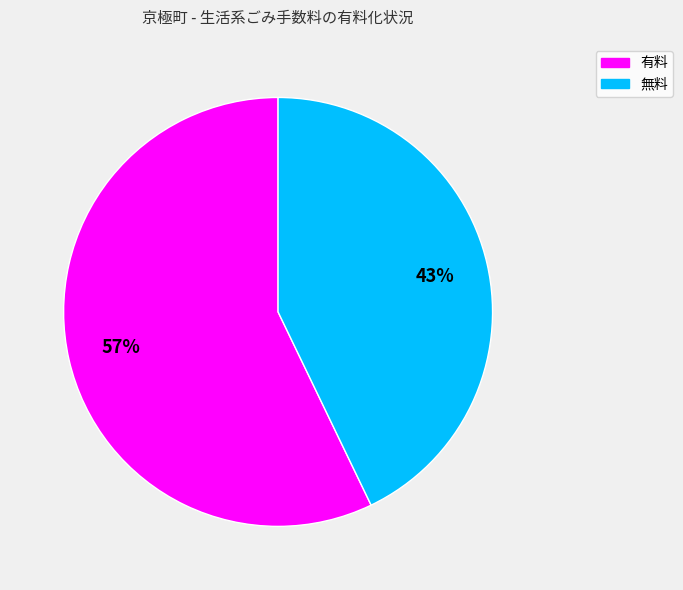

Count the number of slices in the pie.

2